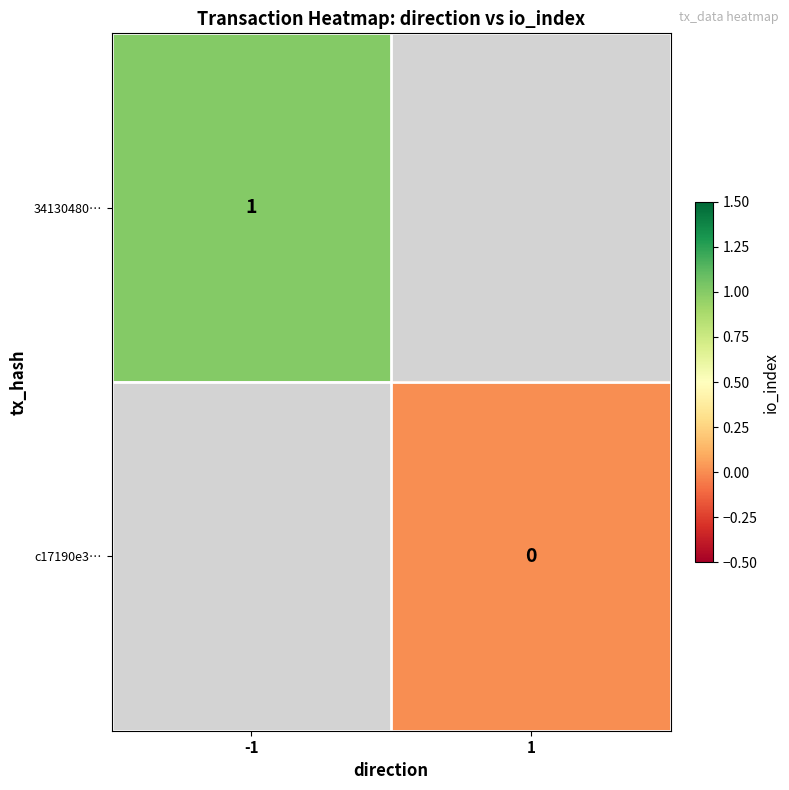

True or false: 34130480… has a value of 1 at -1.

True